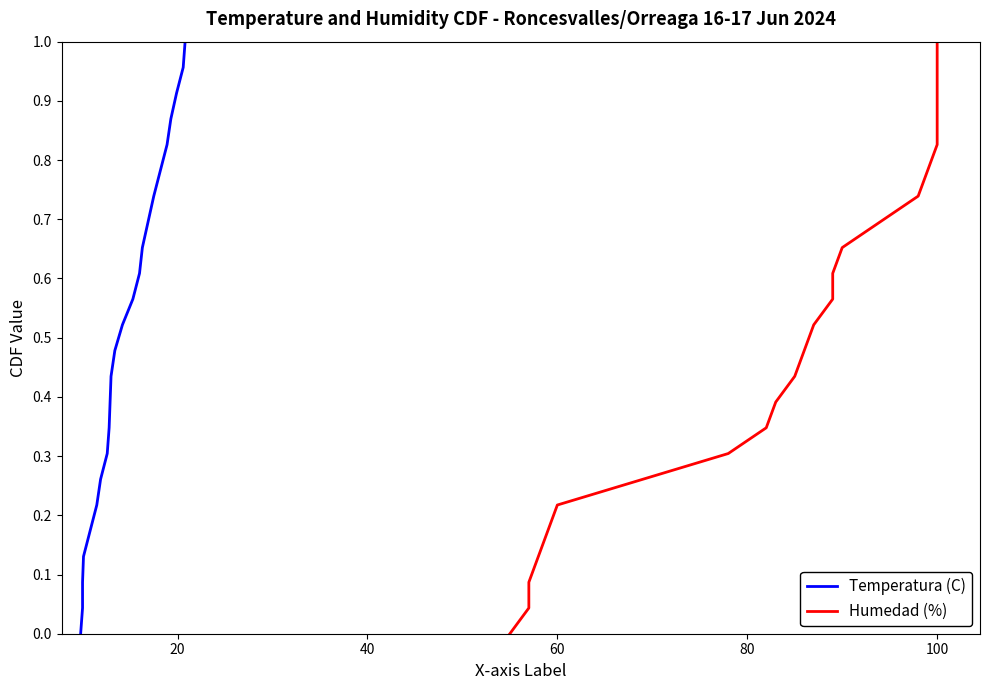

Does the chart display data point markers on the line(s)?

No